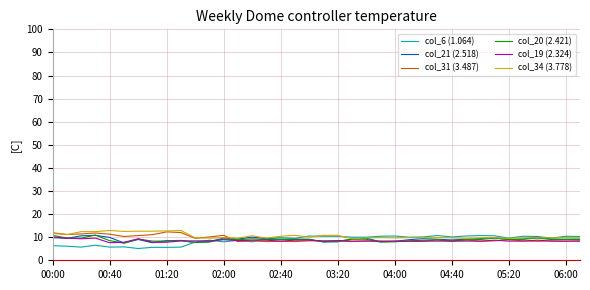

What is the lowest value of the col_19 (2.324) series?

7.6